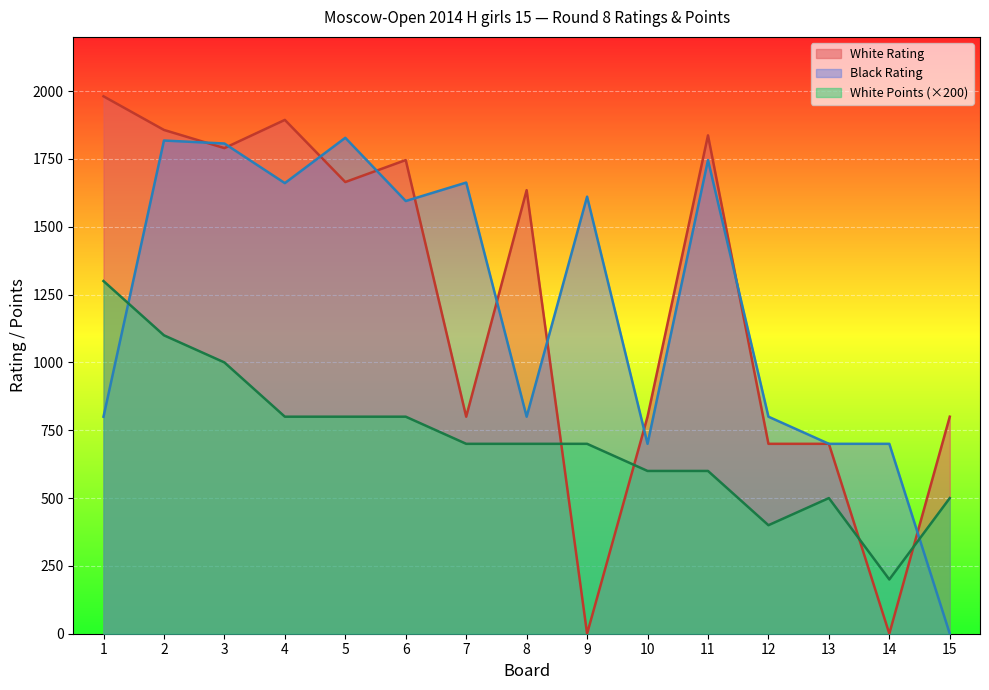

What is the difference between the White Points values at 3 and 5?

200